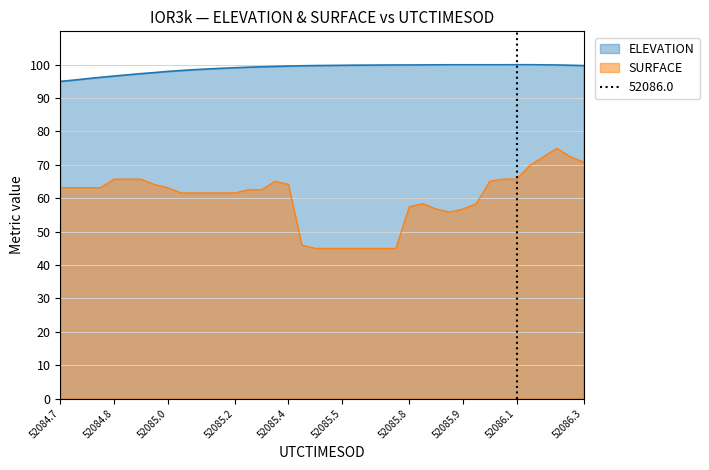

True or false: SURFACE and ELEVATION intersect in this chart.

False